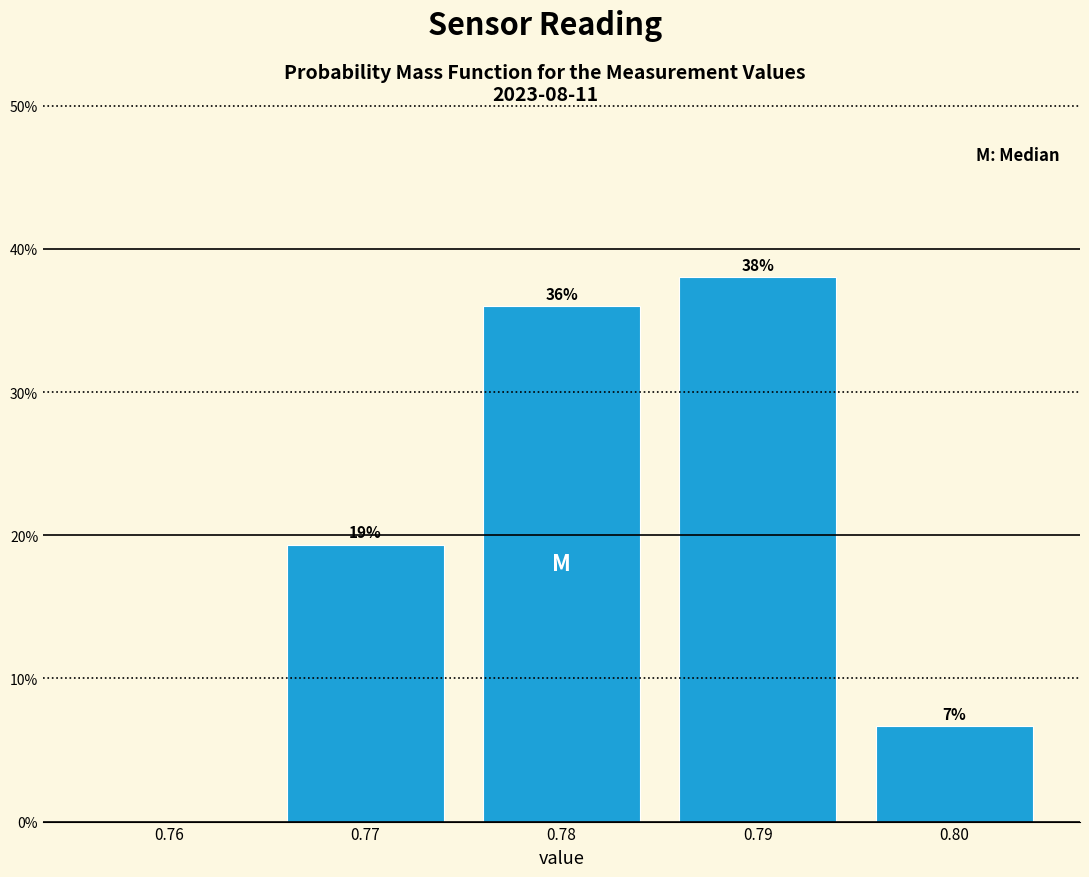

Over which range of the x-axis is the bar tallest?

0.785 to 0.795